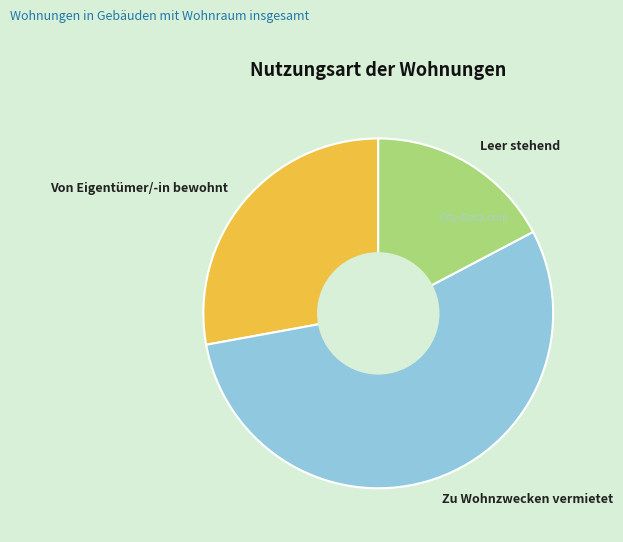

Which category has the smallest portion of the pie?

Leer stehend